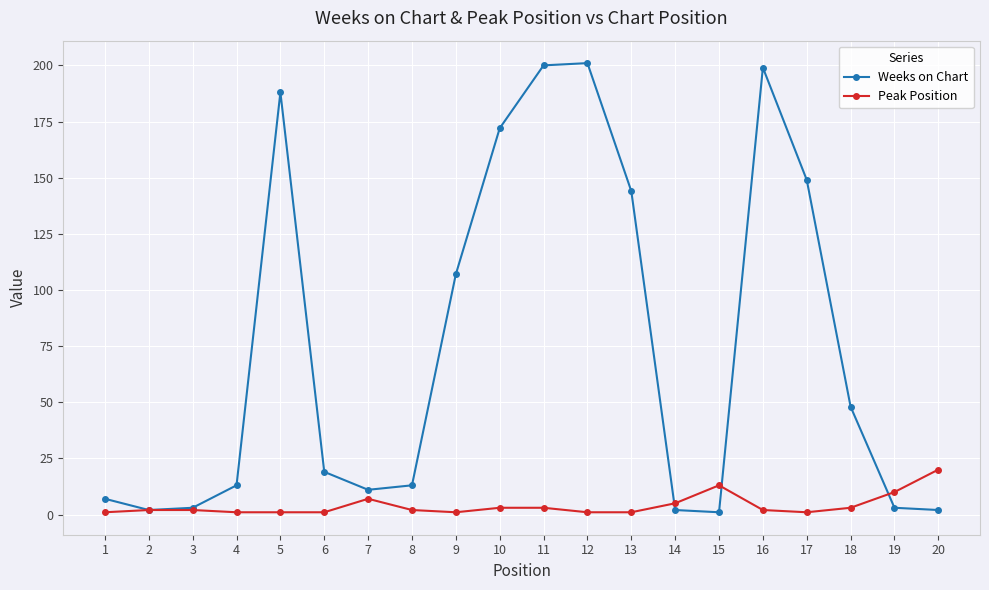

Reading left to right, what are all the values shown in this chart?

Weeks on Chart: 7	2	3	13	188	19	11	13	107	172	200	201	144	2	1	199	149	48	3	2
Peak Position: 1	2	2	1	1	1	7	2	1	3	3	1	1	5	13	2	1	3	10	20